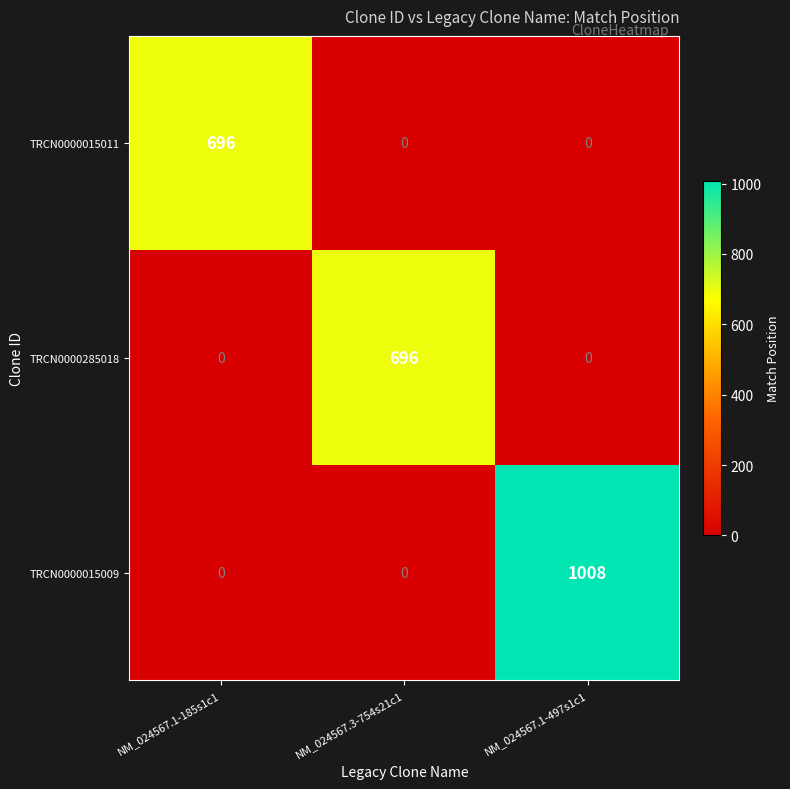

The value of TRCN0000015009 at NM_024567.1-185s1c1 is -675. True or false?

False